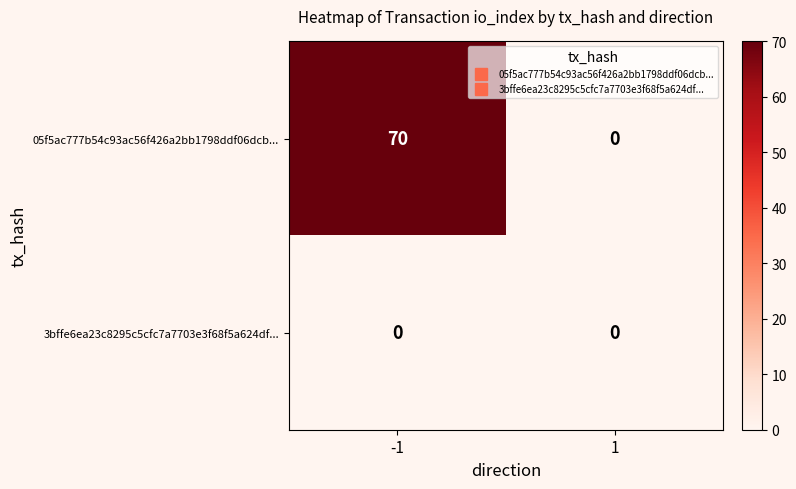

True or false: 05f5ac777b54c93ac56f426a2bb1798ddf06dcb... has a value of 70 at -1.

True